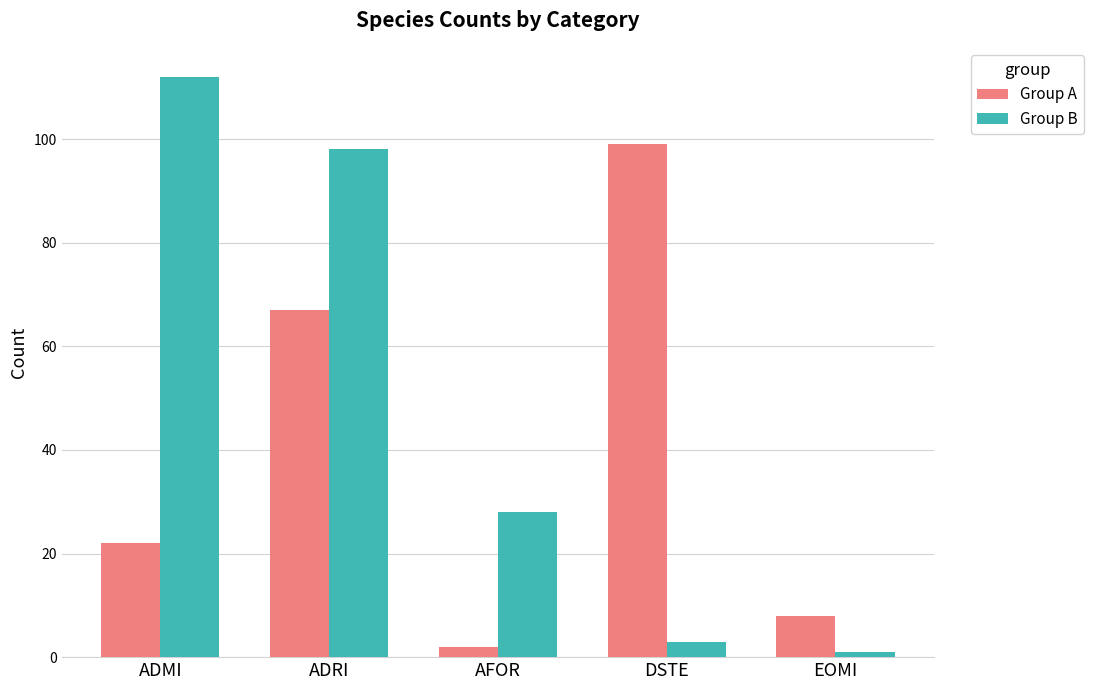

What is the average value of the Group A series?

40